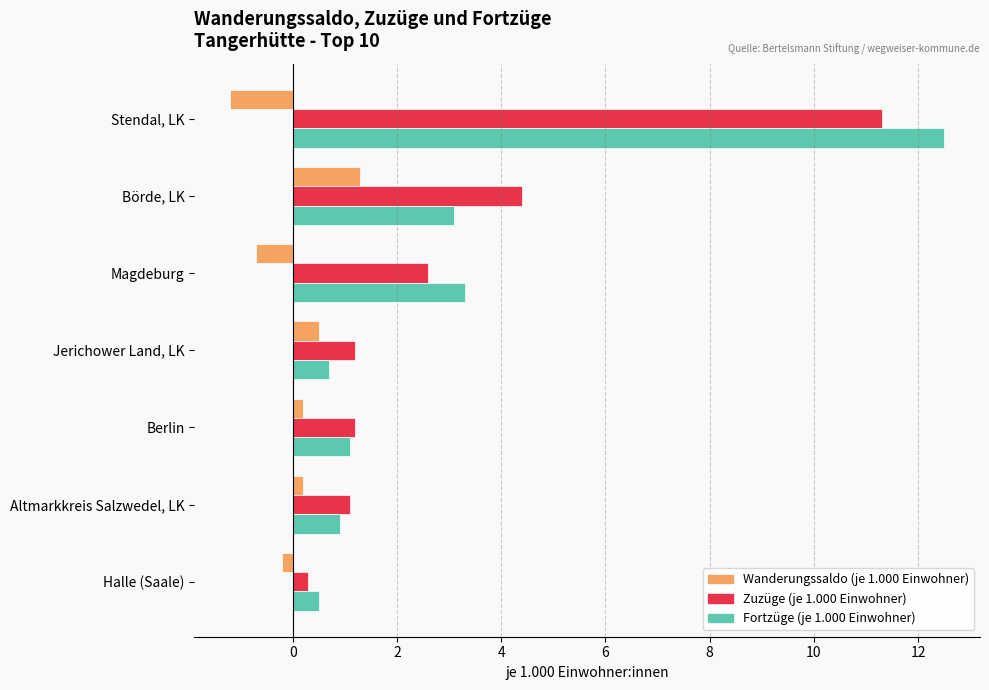

Which category has the highest value in the Zuzüge (je 1.000 Einwohner) series?

Stendal, LK